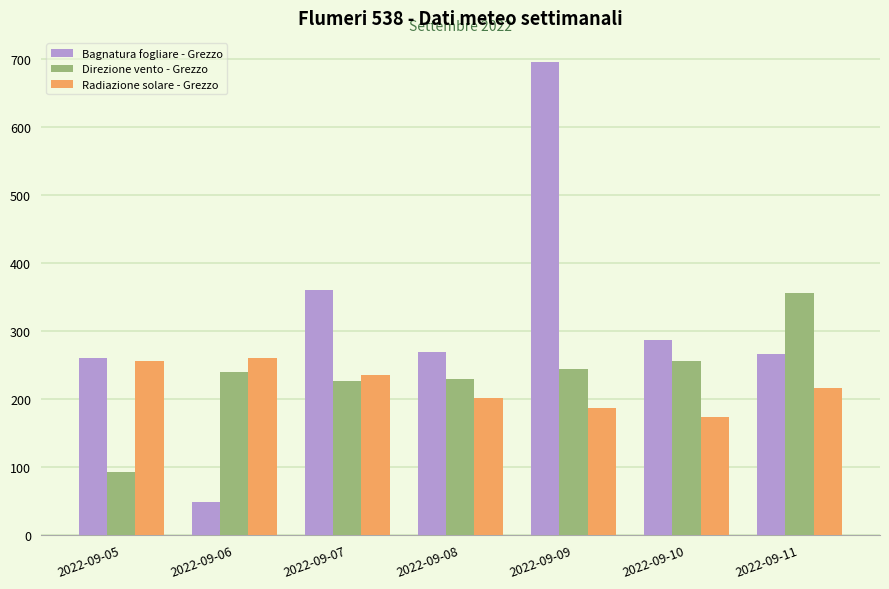

Reading left to right, what are all the values shown in this chart?

Bagnatura fogliare - Grezzo: 259.8	47.8	360.5	268.7	696.2	286.2	265.6
Direzione vento - Grezzo: 93.0	239.0	227.0	230.0	244.0	256.0	356.0
Radiazione solare - Grezzo: 256.1	260.3	235.9	201.1	186.0	173.6	215.9